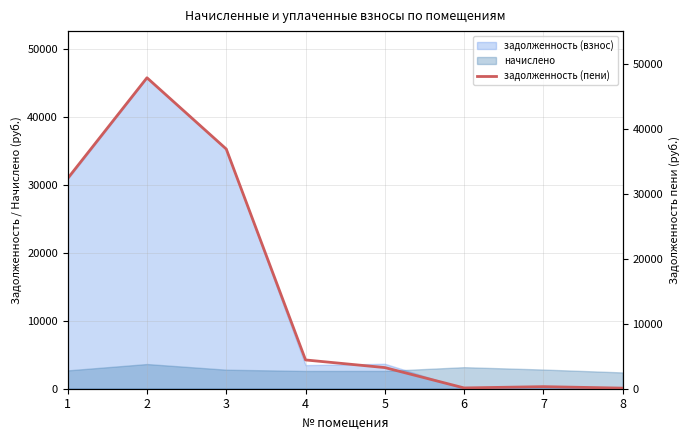

What is the change in value from 3 to 4?

-32474.5